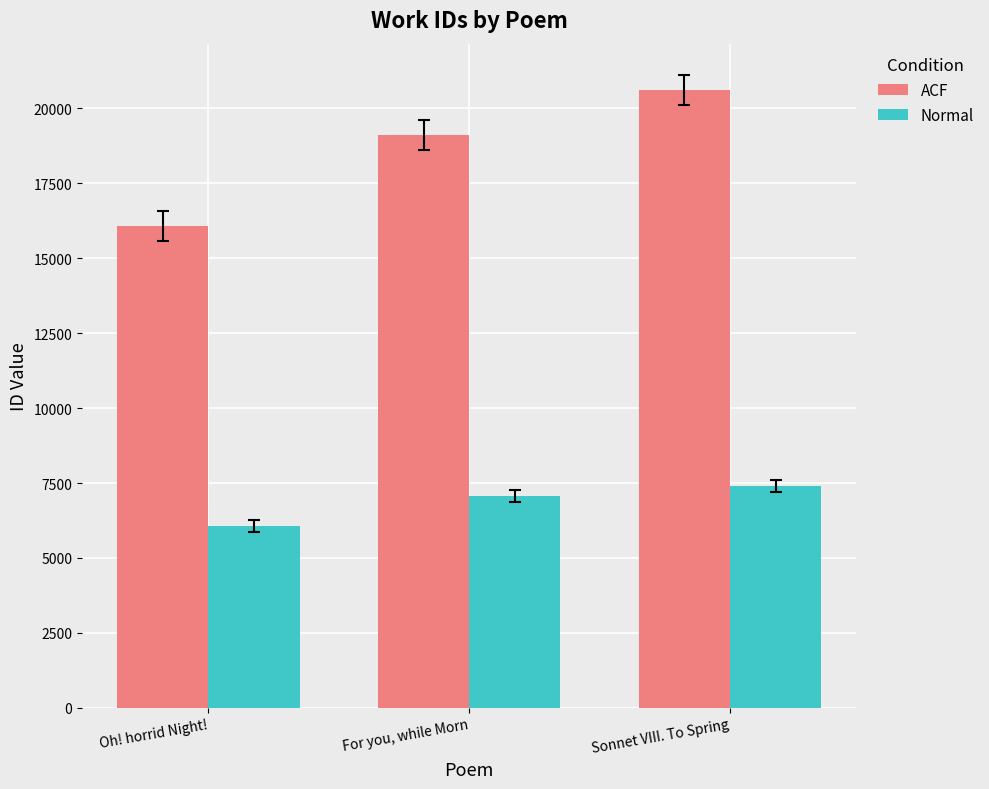

Count the ACF values in the range 16071 to 20604.

3